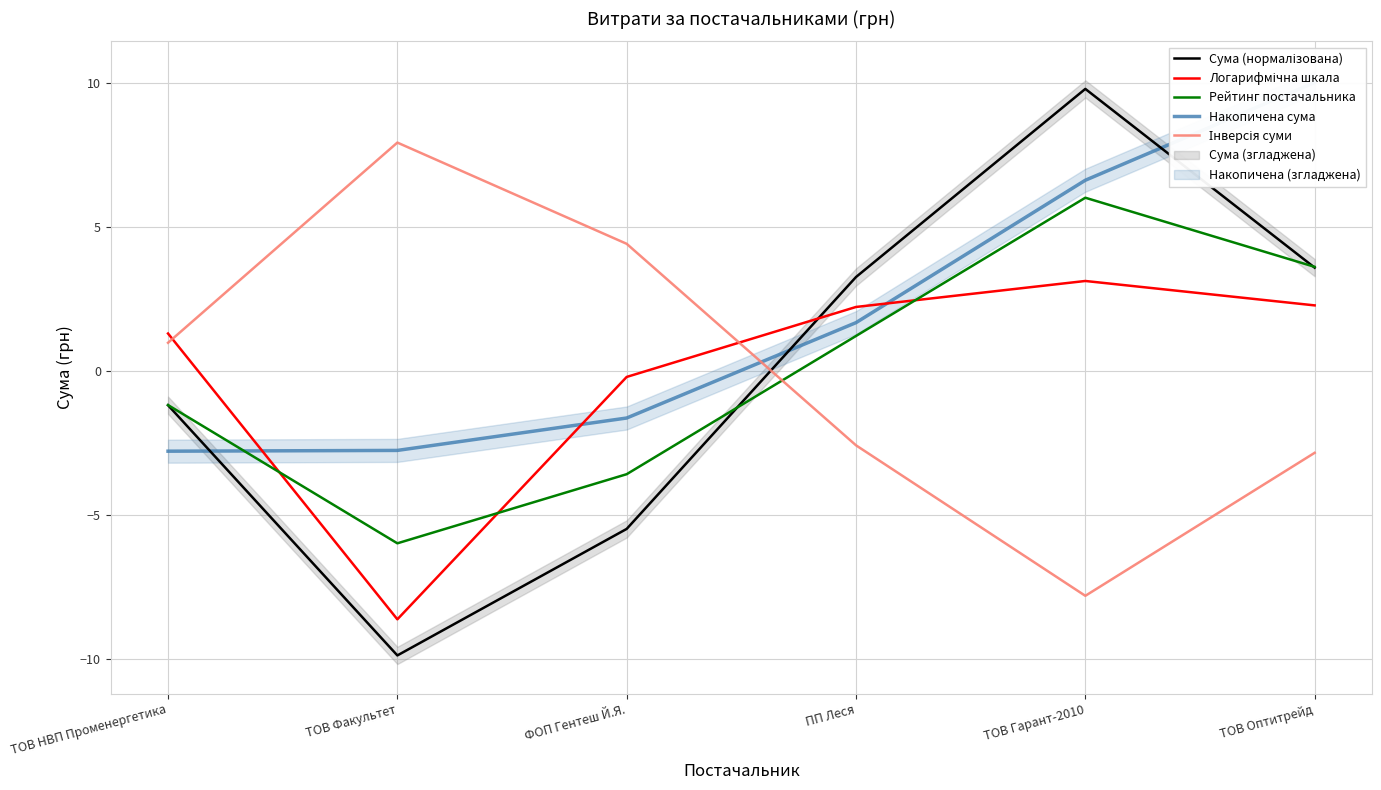

Is it true that Рейтинг постачальника equals 2.0 at ПП Леся?

False